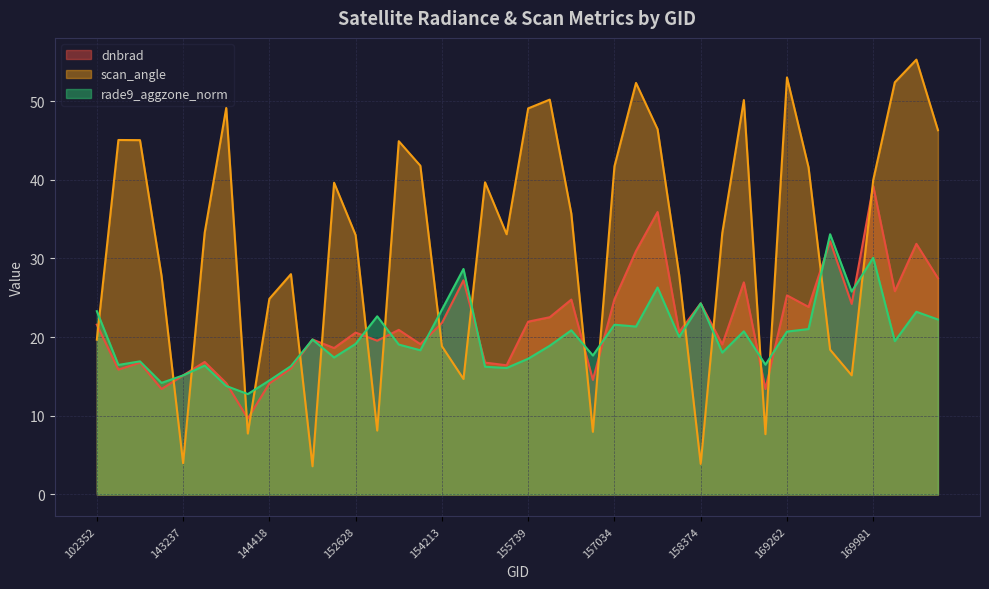

Which has a higher value, 143625 or 152628?

152628